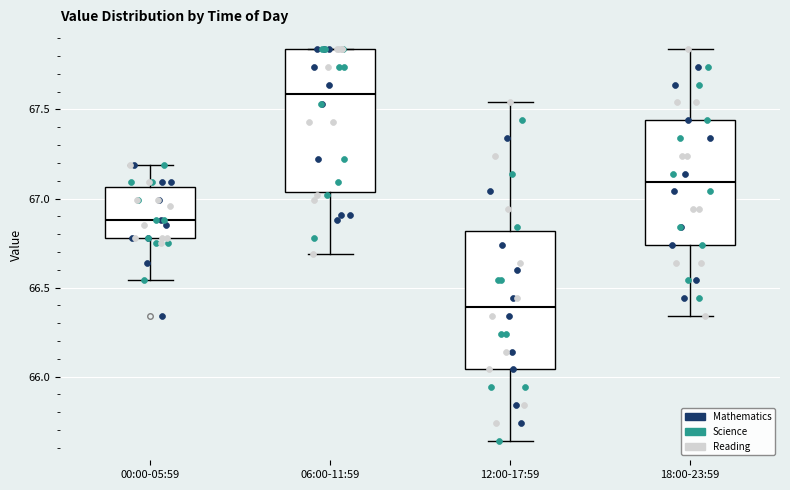

Reading left to right, transcribe this box plot: for each box, give where its median line is, the range the box spans, and where its two whiskers end, as read against the y-axis. The values are not printed on the chart, so give them approximately, as read against the axis.

00:00-05:59: median 66.90, box 66.80 to 67.05, whiskers 66.55 to 67.20
06:00-11:59: median 67.60, box 67.05 to 67.85, whiskers 66.70 to 67.85
12:00-17:59: median 66.40, box 66.05 to 66.80, whiskers 65.65 to 67.55
18:00-23:59: median 67.10, box 66.75 to 67.45, whiskers 66.35 to 67.85